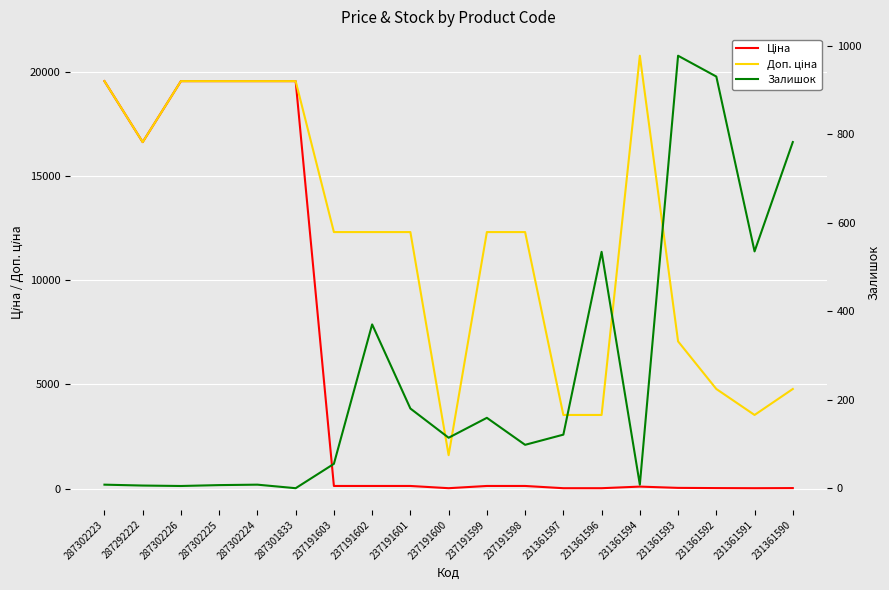

At which category is the sum across all series the highest?

287302223